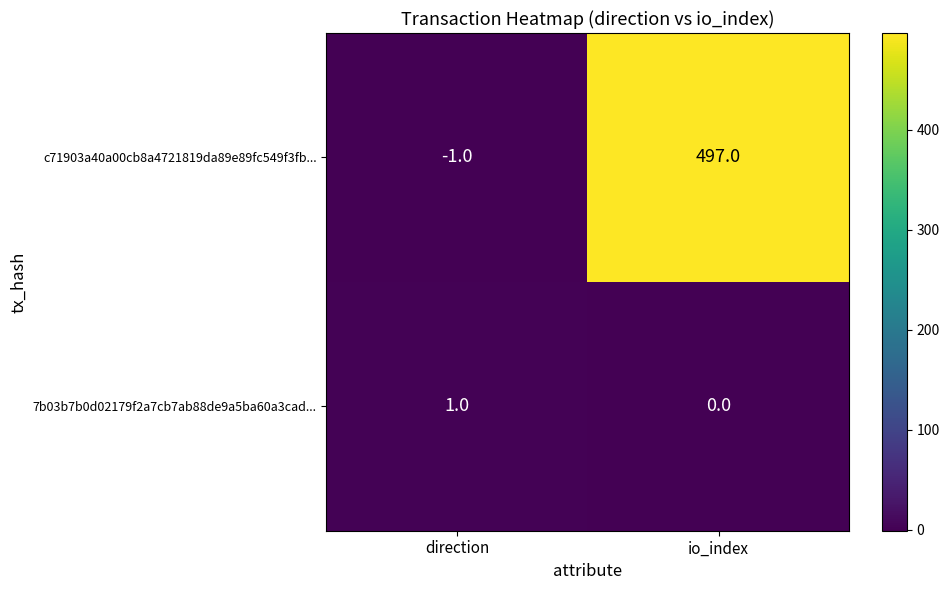

At which category does the chart reach its peak across all series?

io_index